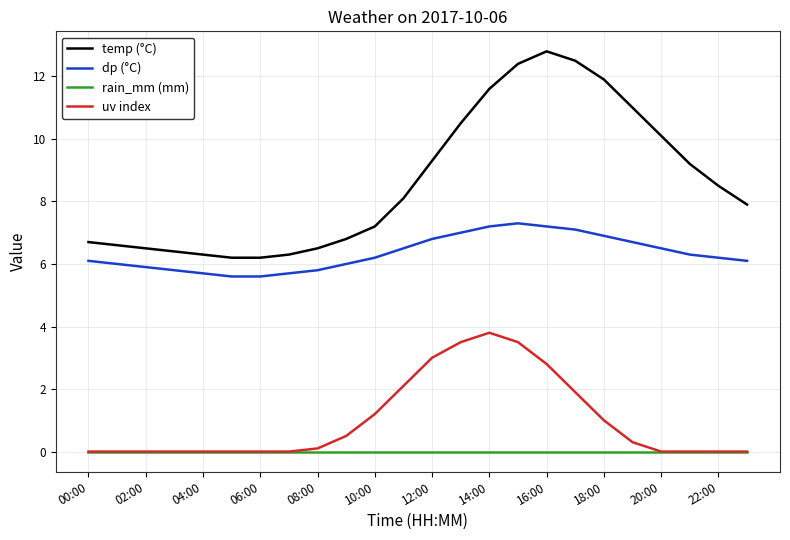

What is the maximum value shown in the chart?

12.8